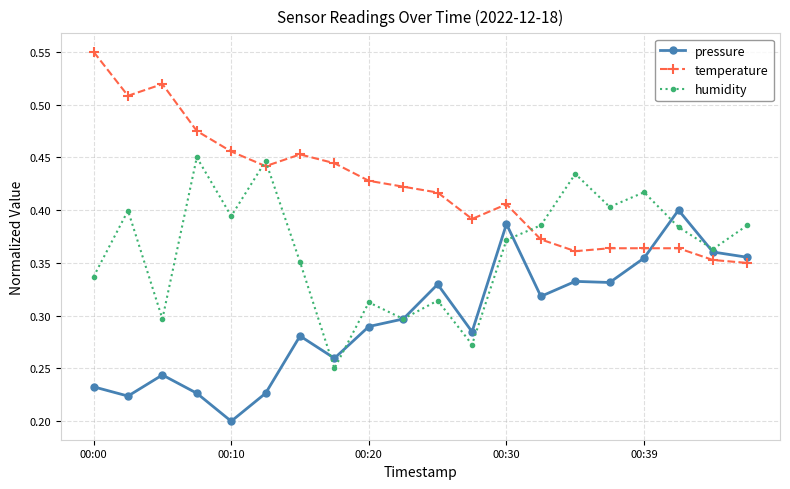

Rank the series by their average value, from lowest to highest.

pressure, humidity, temperature